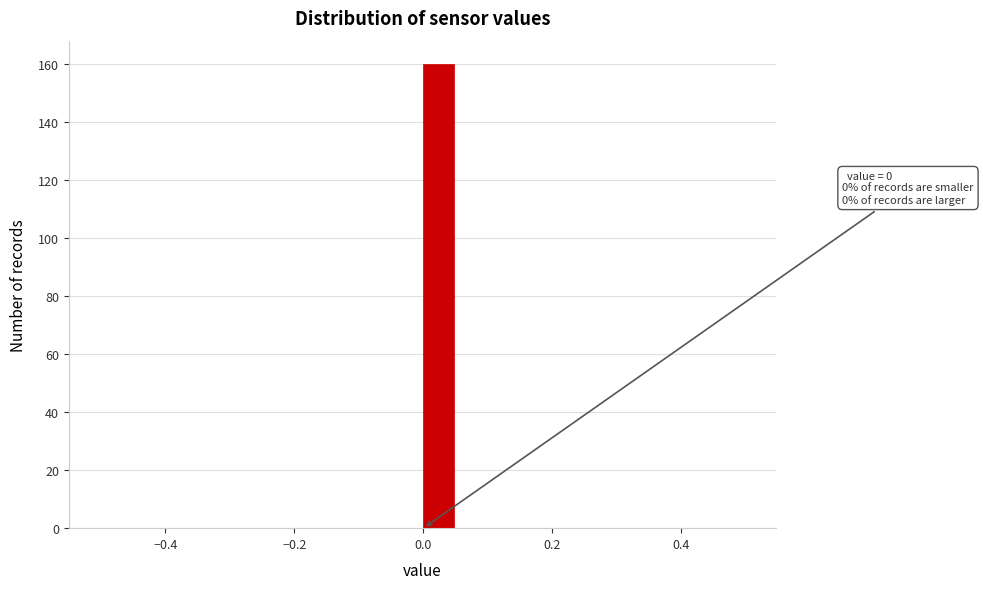

Read against the x-axis, roughly where is the centre of the tallest bar?

0.02